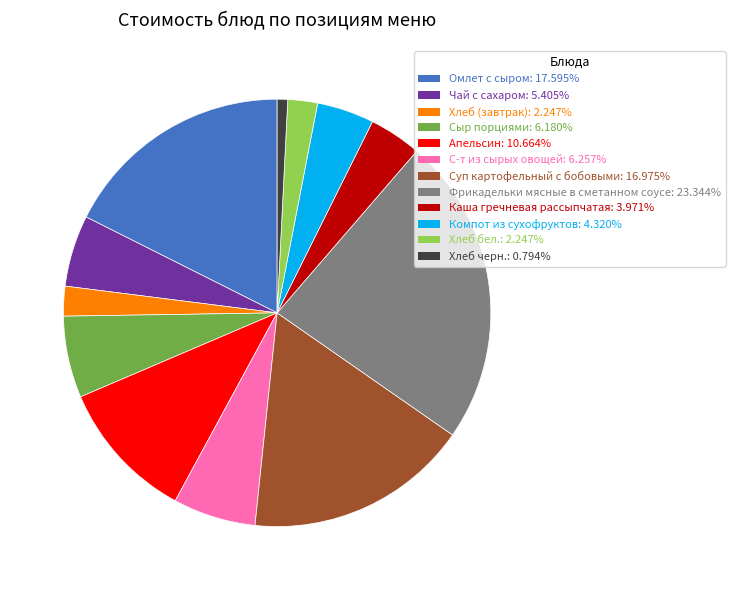

Which slice is the largest?

Фрикадельки мясные в сметанном соусе